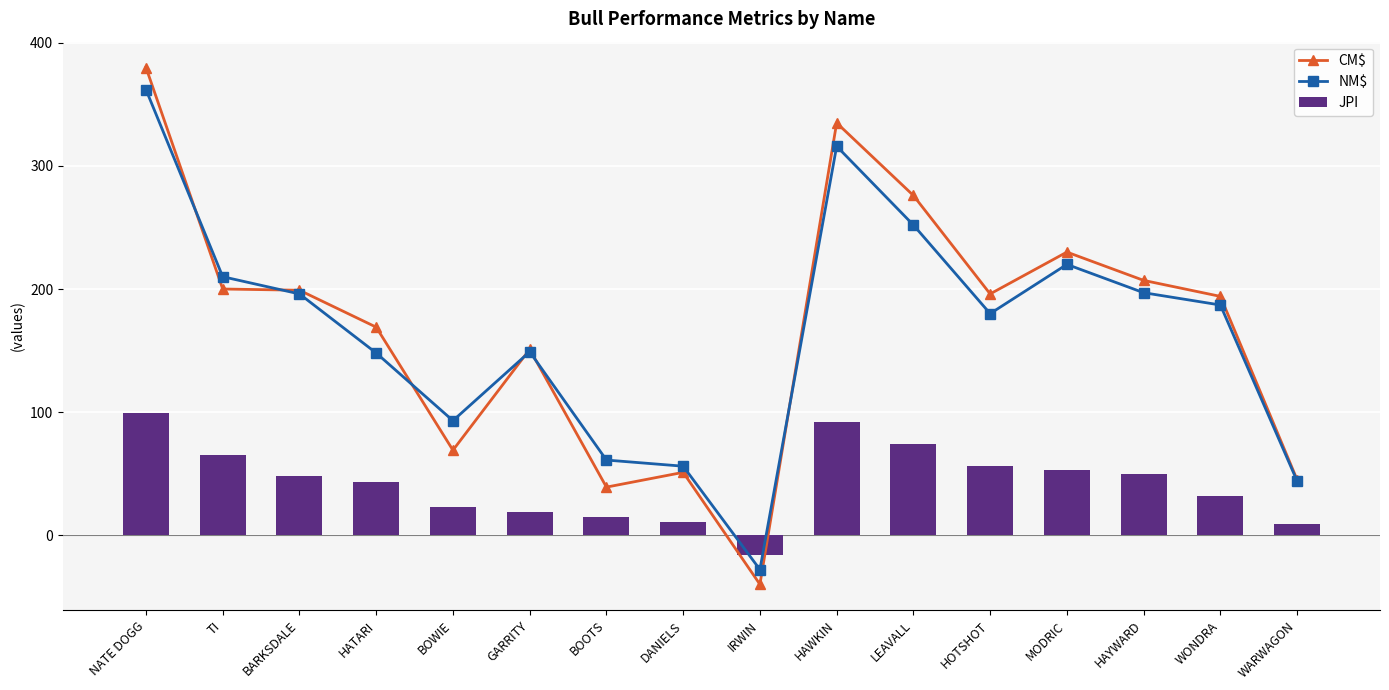

Where does the NM$ series first go above 187?

NATE DOGG